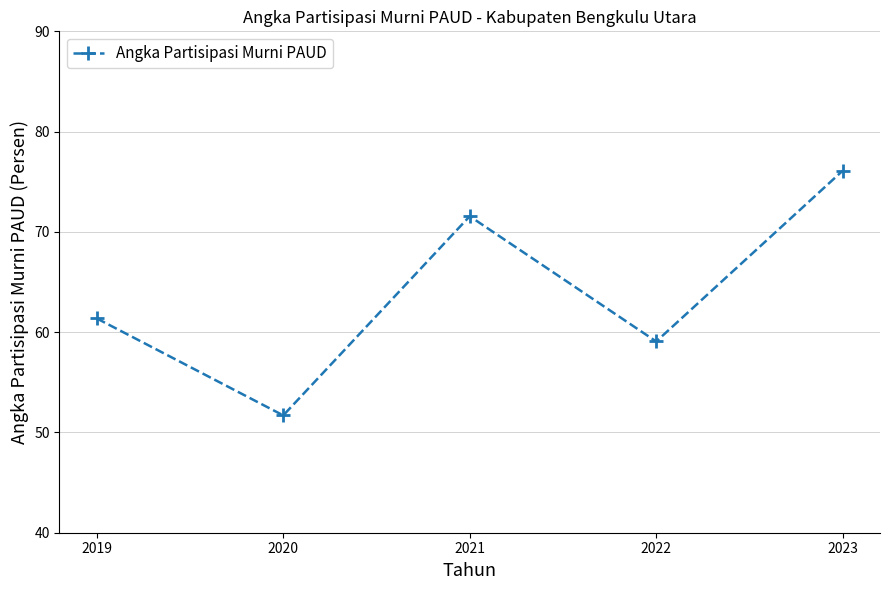

How many interior local valleys (lower than both neighbors) does the data have?

2